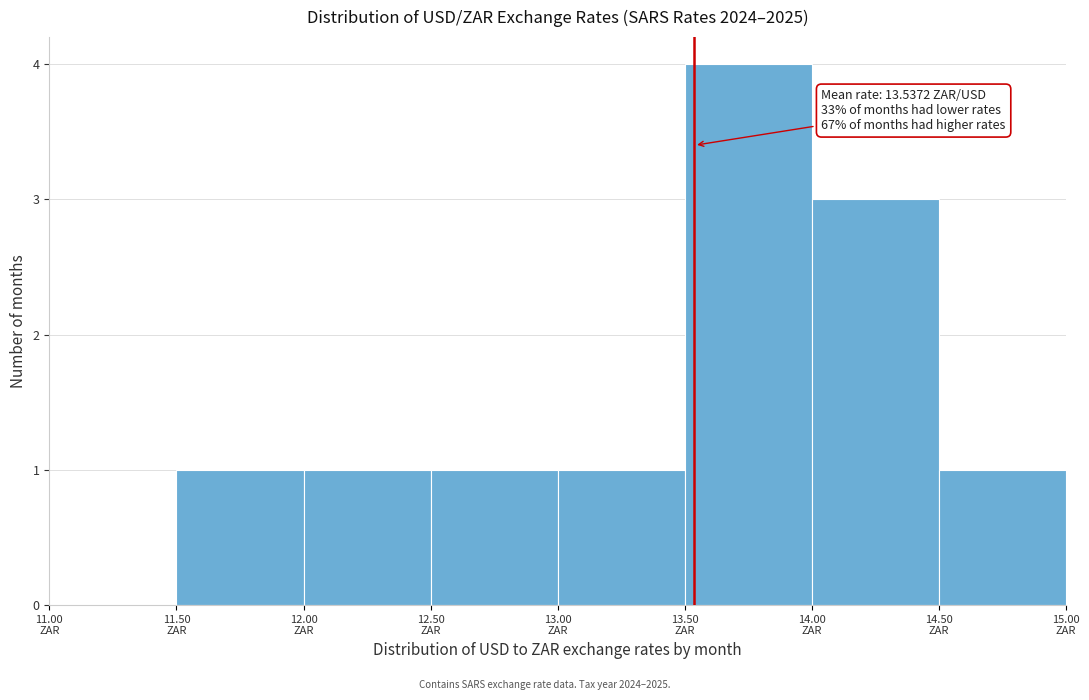

Over which range of the x-axis is the bar tallest?

13.5 to 14.0